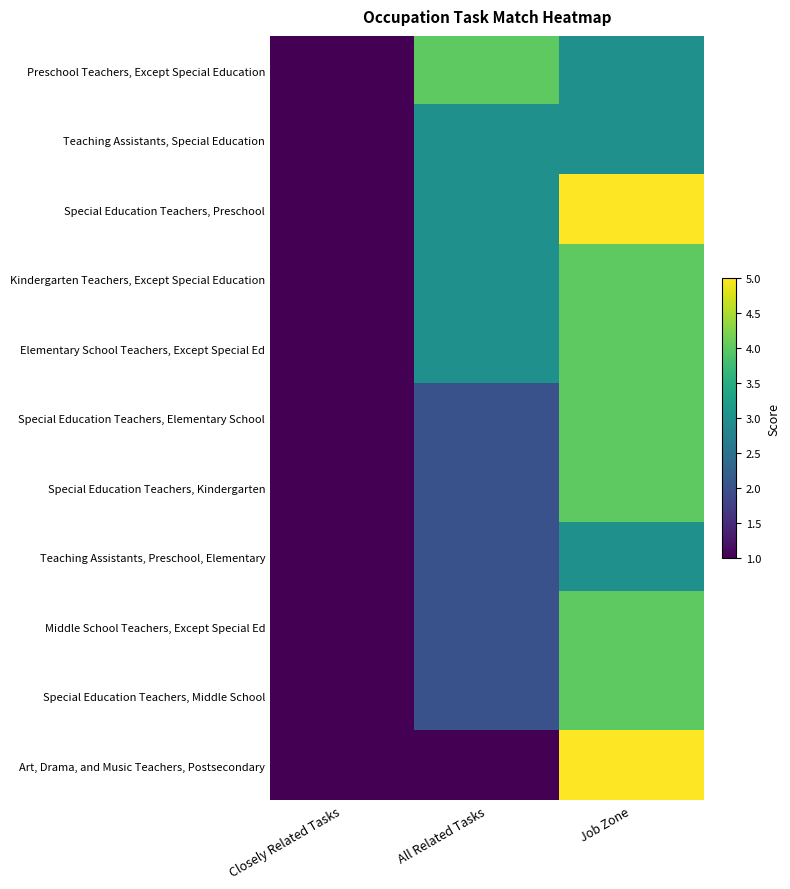

At how many categories does at least one series exceed 4?

1